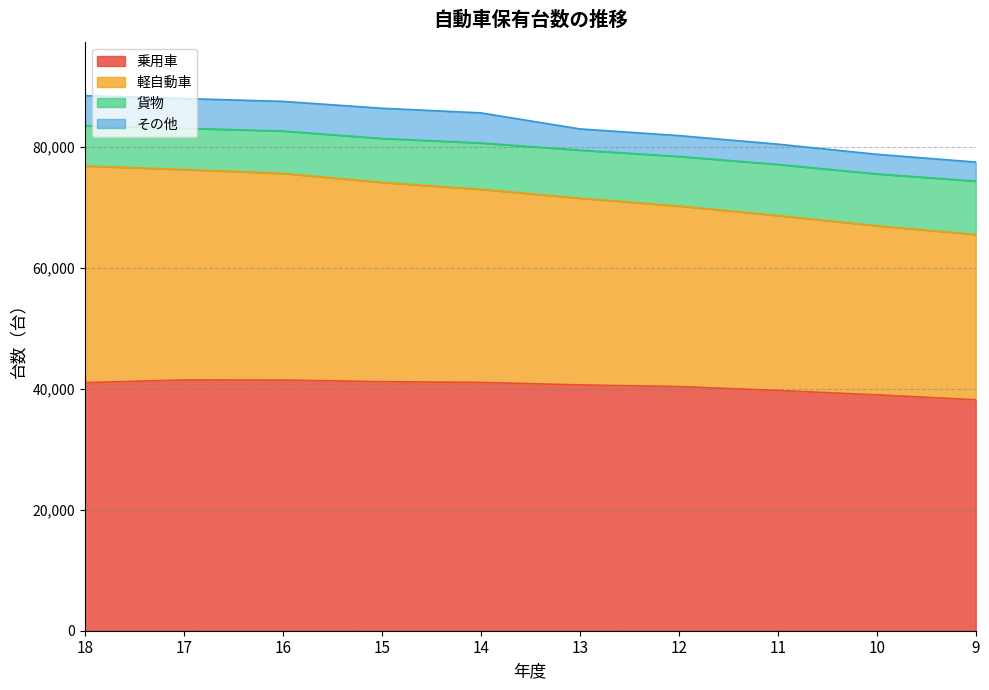

What is the maximum value for 乗用車?

41448